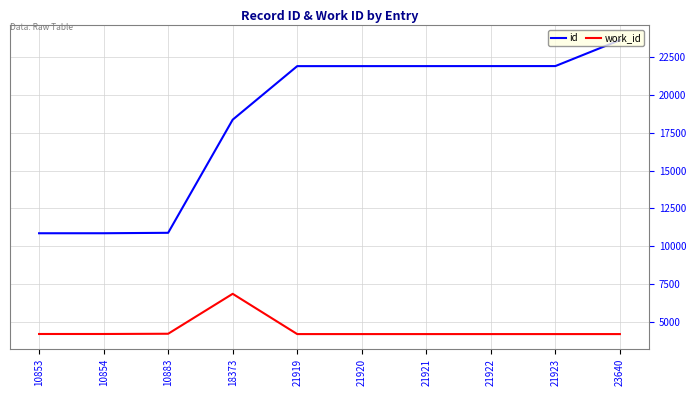

Is it true that work_id equals 1789 at 21920?

False